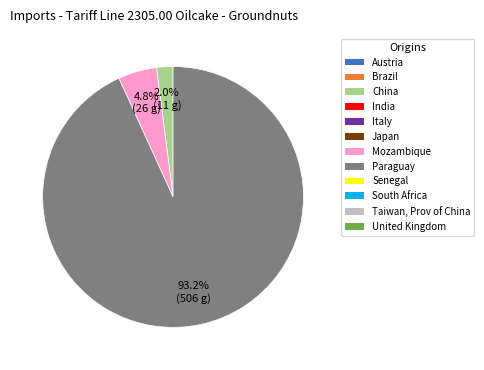

Is there any slice that represents more than half of the pie?

Yes